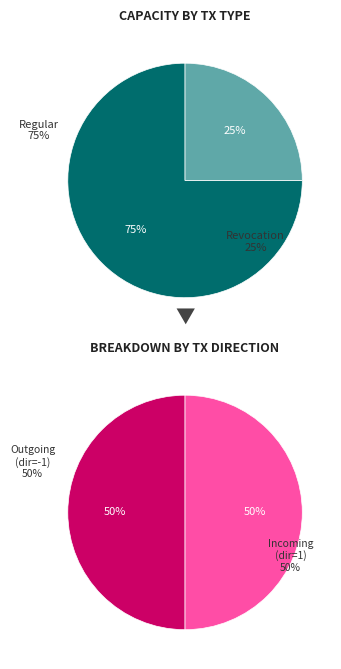

Count the number of slices in the pie.

2